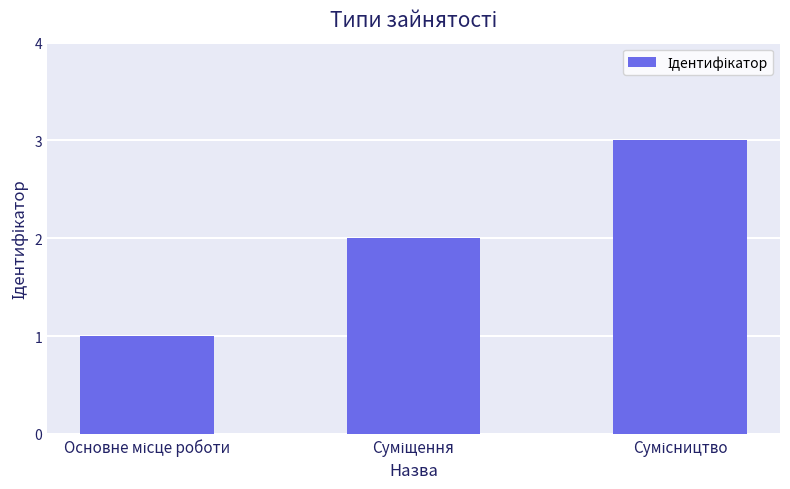

What is the greatest value displayed?

3